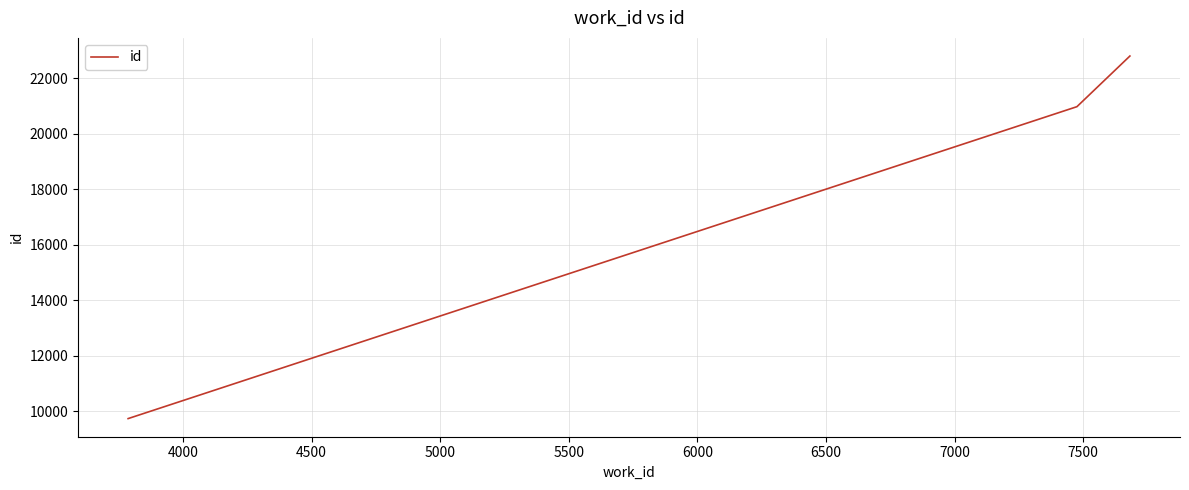

How many values are below 20968?

1